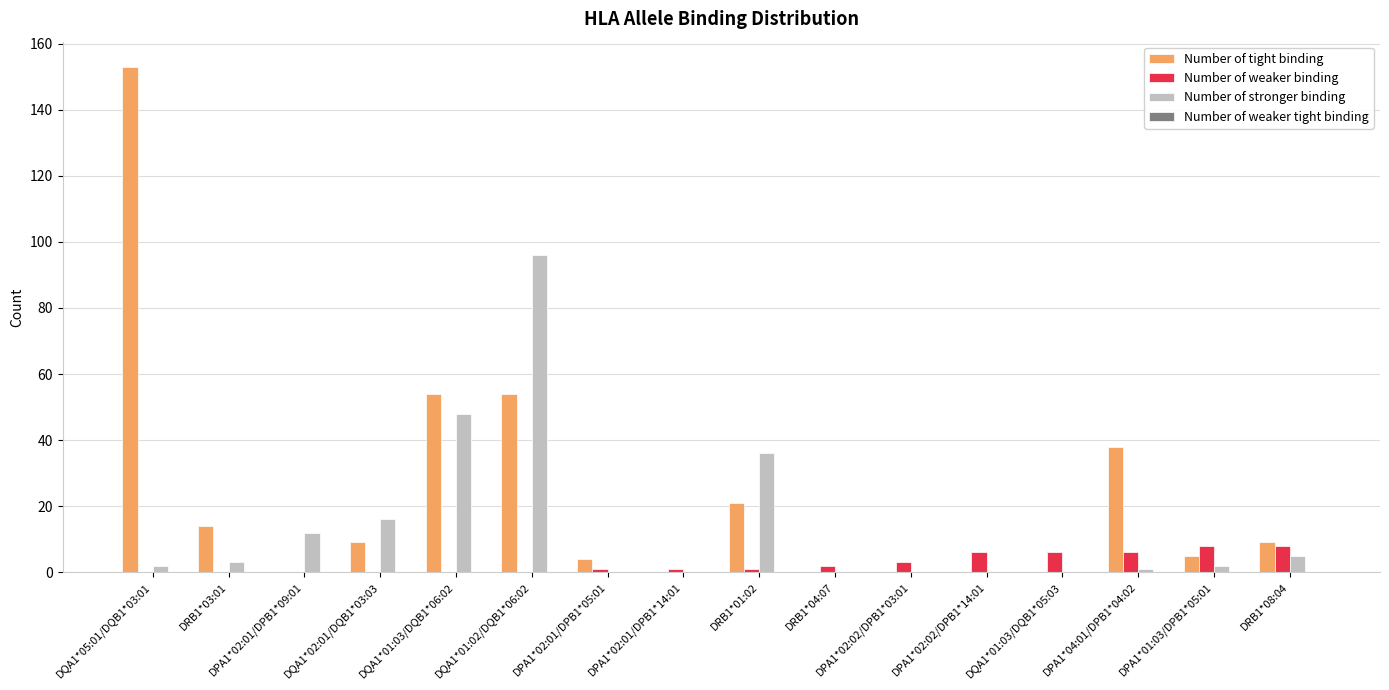

How many distinct data groups are displayed?

3